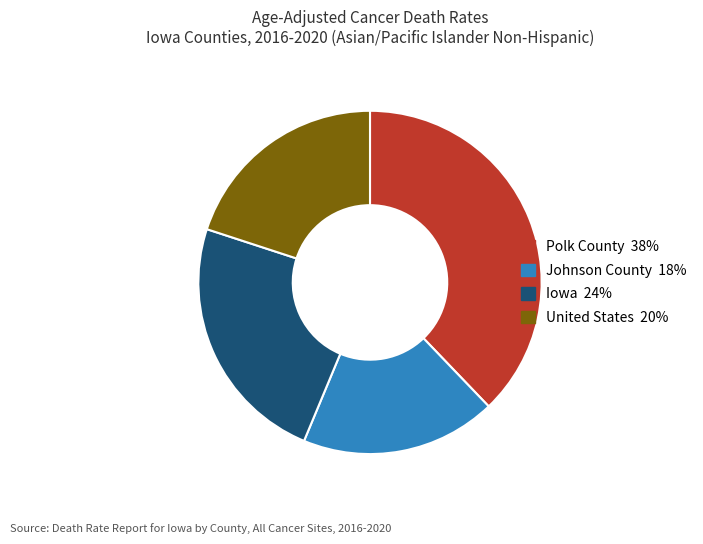

Is the sum of Iowa and Polk County greater than half?

Yes